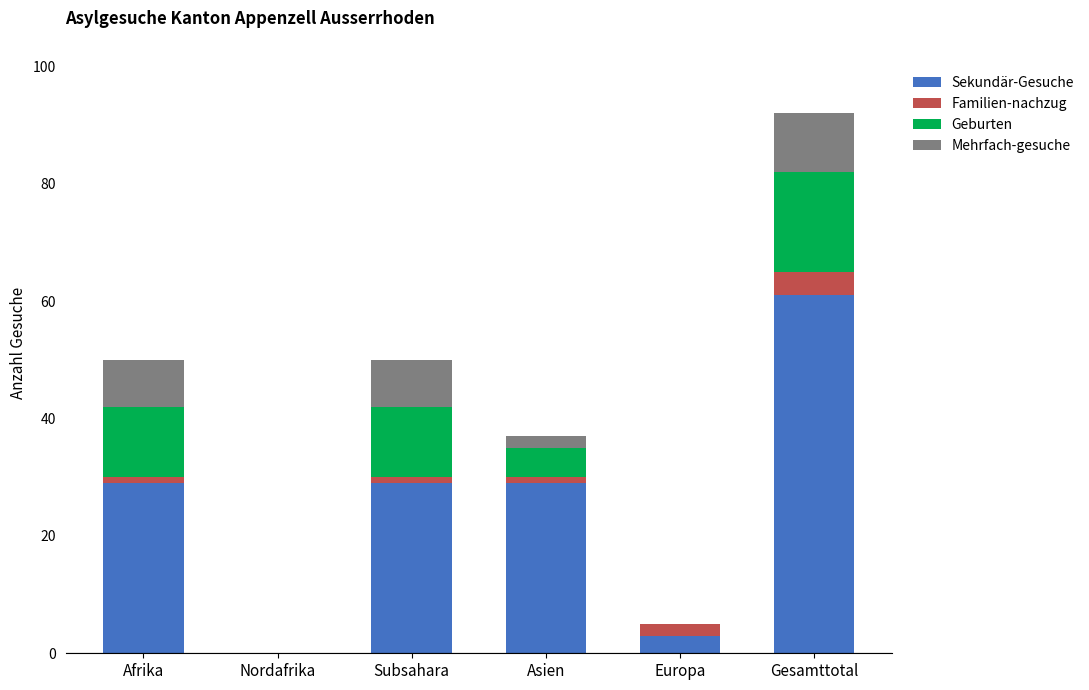

True or false: Sekundär-Gesuche has a value of 29 at Asien.

True